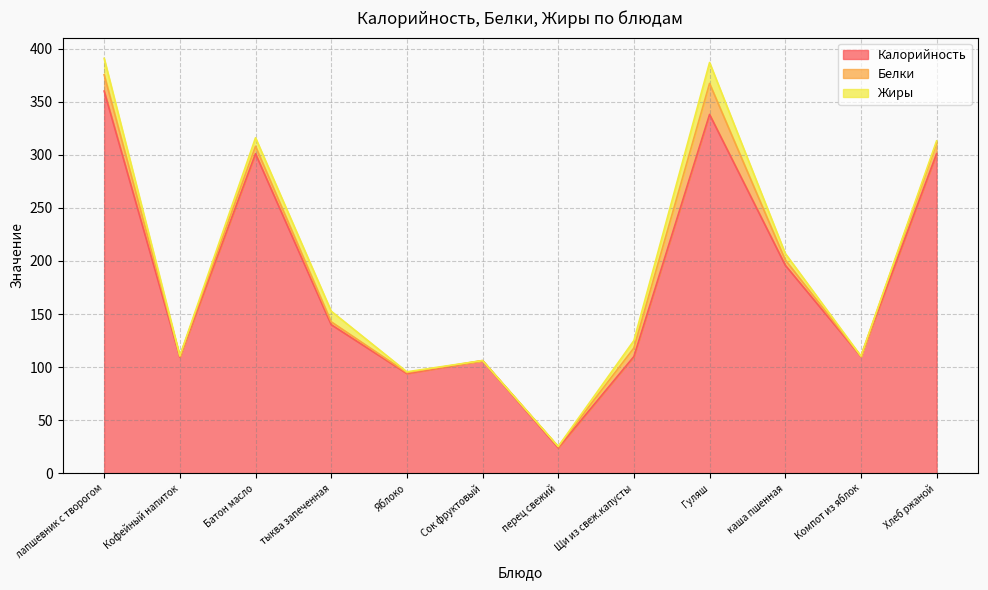

True or false: Калорийность and Жиры cross at least once.

False